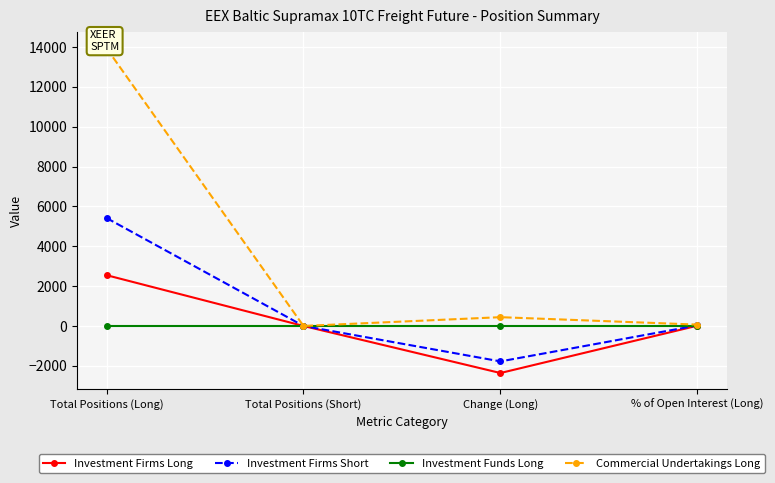

Rank the series at Change (Long) from highest to lowest value.

Commercial Undertakings Long, Investment Funds Long, Investment Firms Short, Investment Firms Long